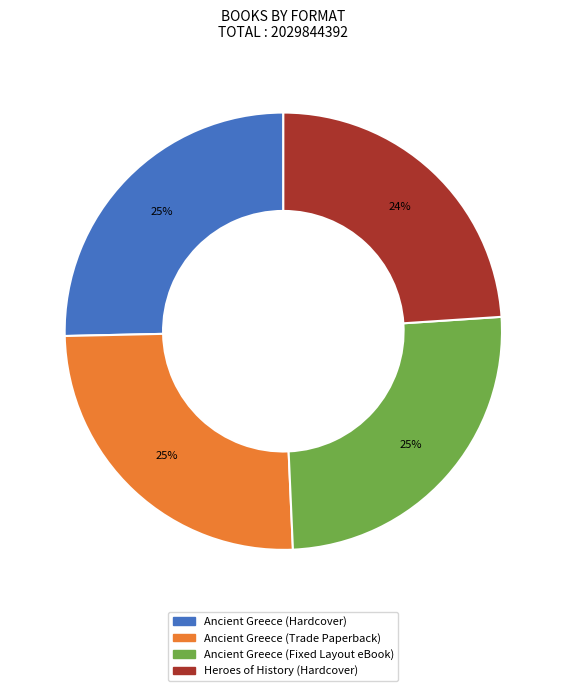

Which slice is the smallest?

Heroes of History (Hardcover)